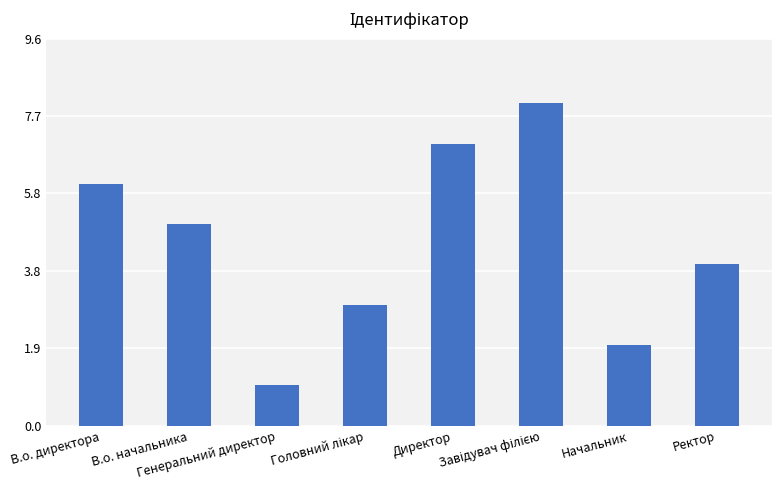

What is the label of the 8th bar from the left?

Ректор